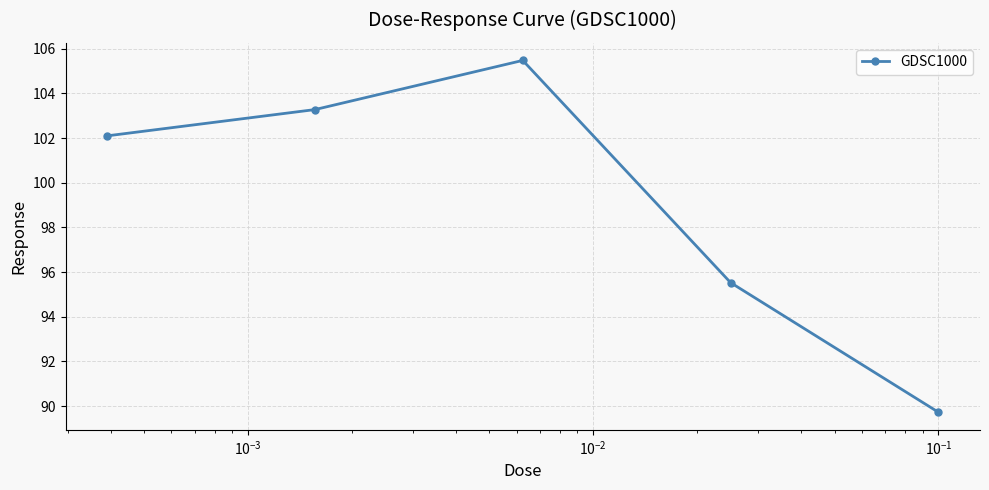

What is the smallest value displayed?

89.7